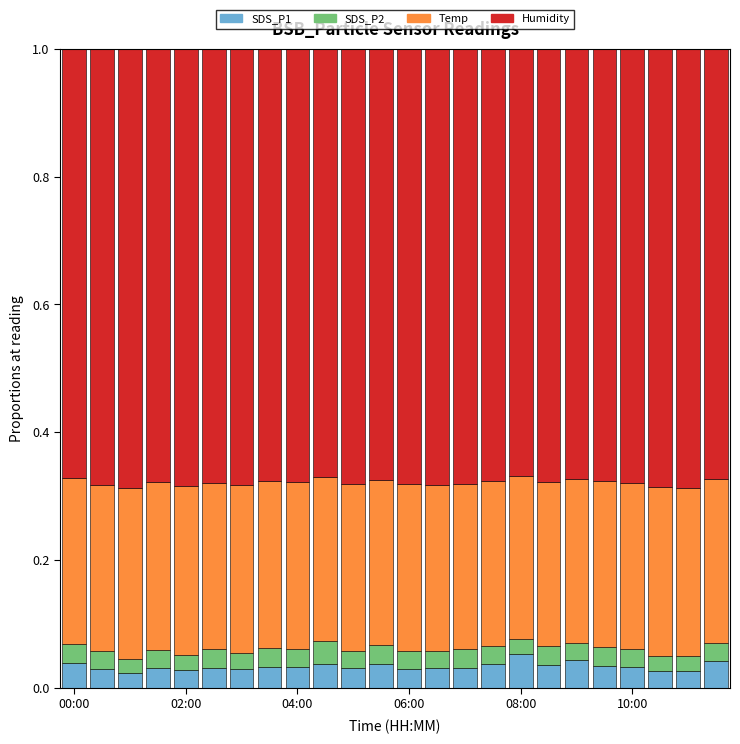

What is the sum of all SDS_P1 values?

0.8